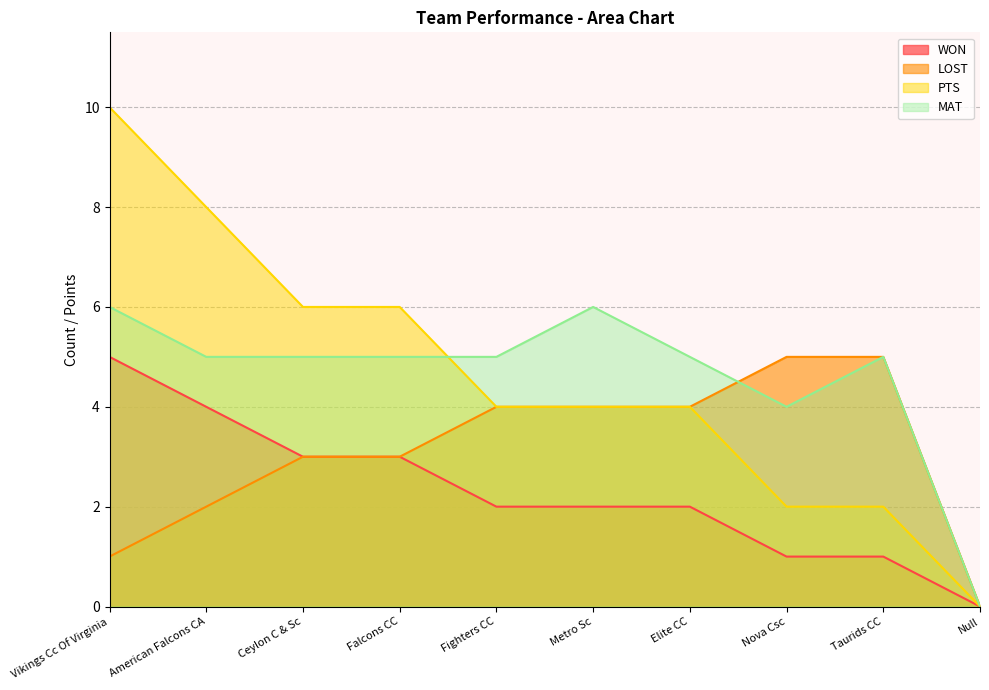

Which series has the largest total across all categories?

PTS